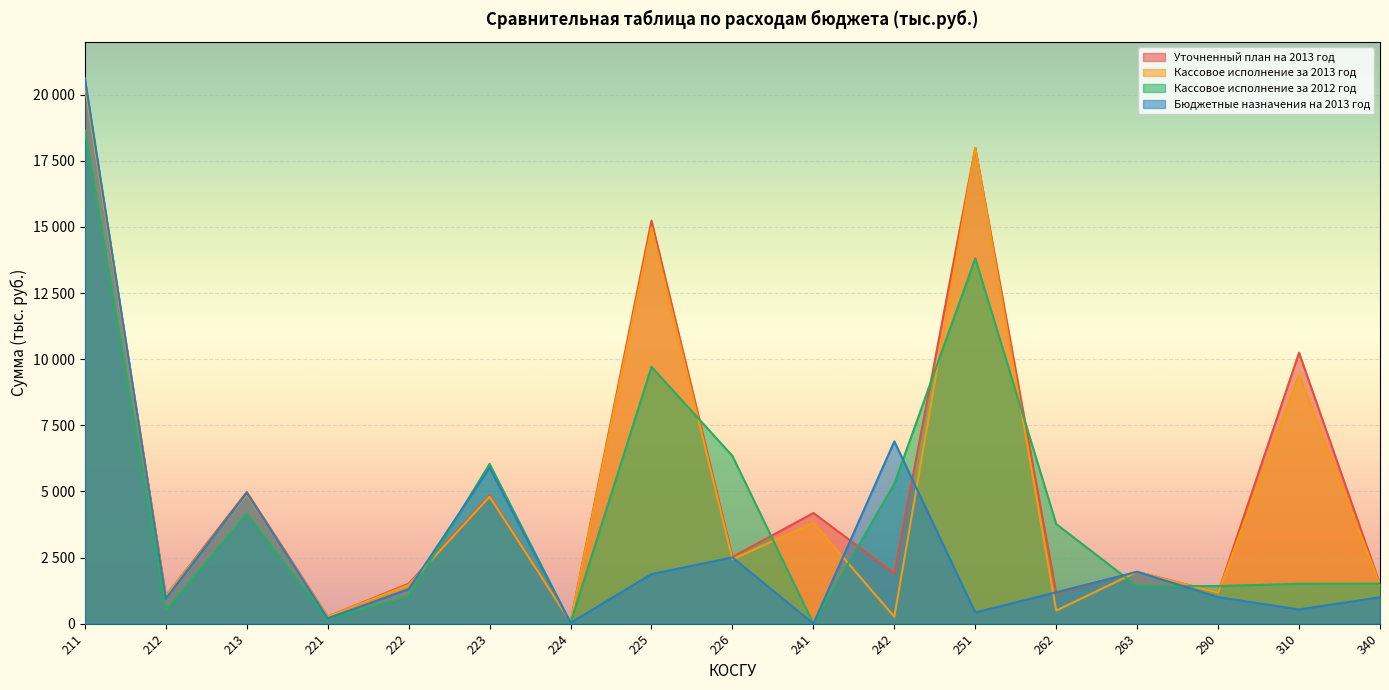

What are all the series names shown in the legend?

Уточненный план на 2013 год, Кассовое исполнение за 2013 год, Кассовое исполнение за 2012 год, Бюджетные назначения на 2013 год